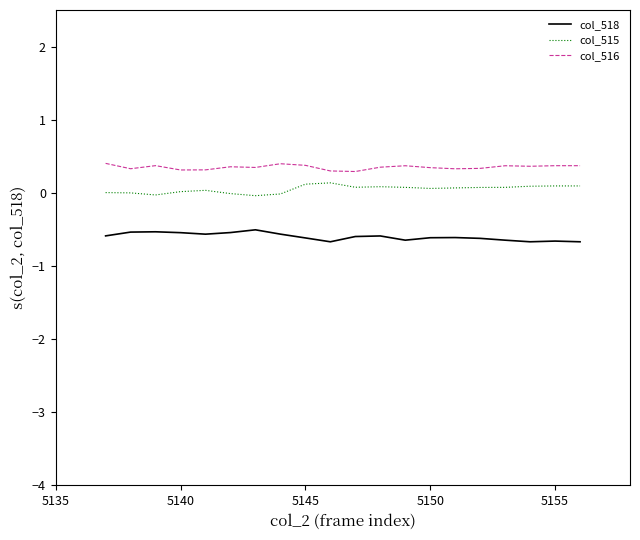

List the series in order of their overall mean, highest first.

col_516, col_515, col_518